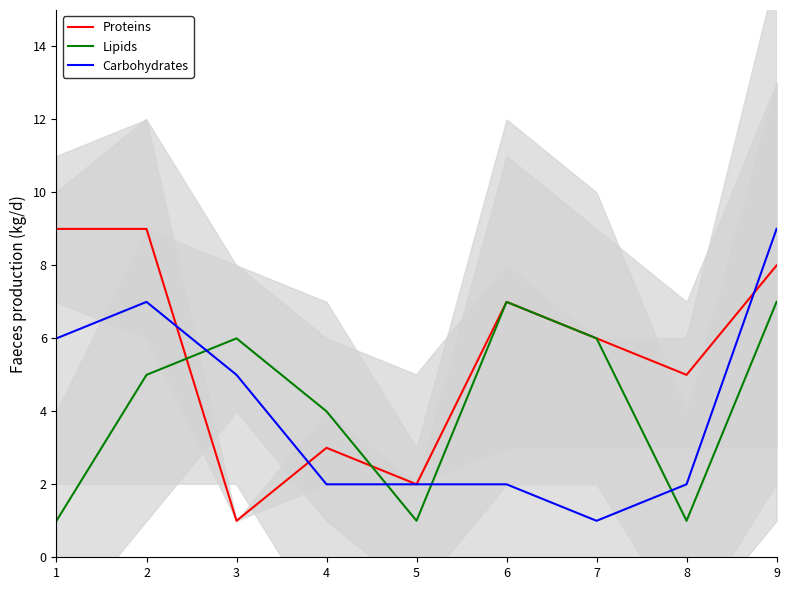

What is the value of the Lipids point at the 1st from the left?

1